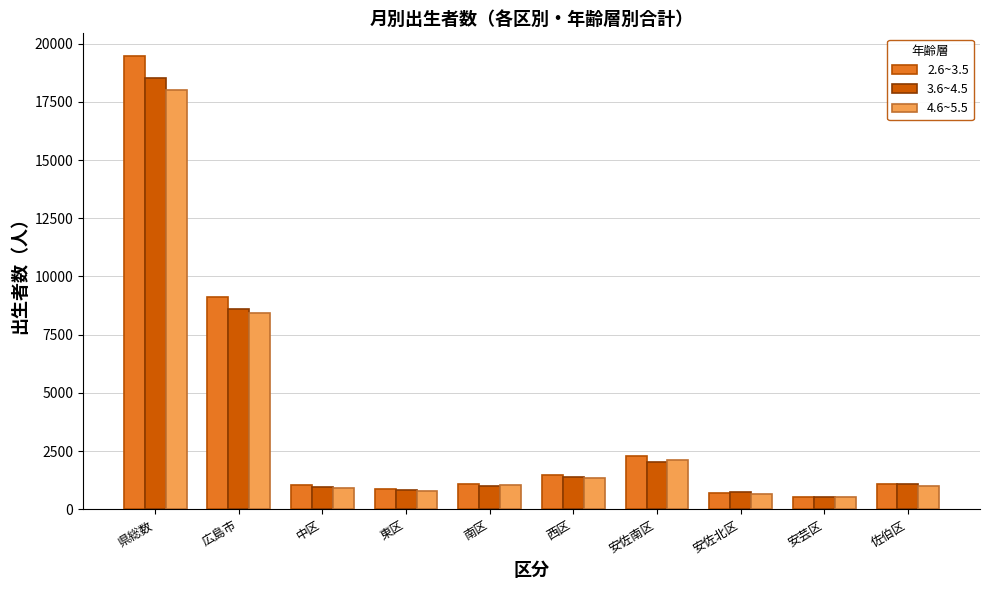

What is the difference between the 4.6~5.5 values at 南区 and 県総数?

16992